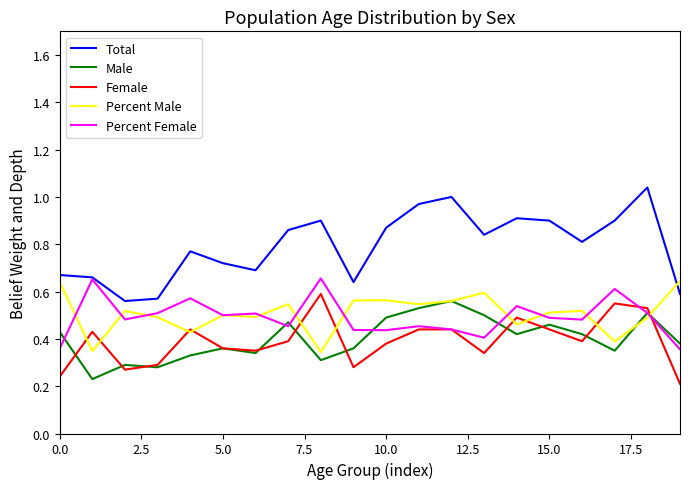

Does the chart display data point markers on the line(s)?

No